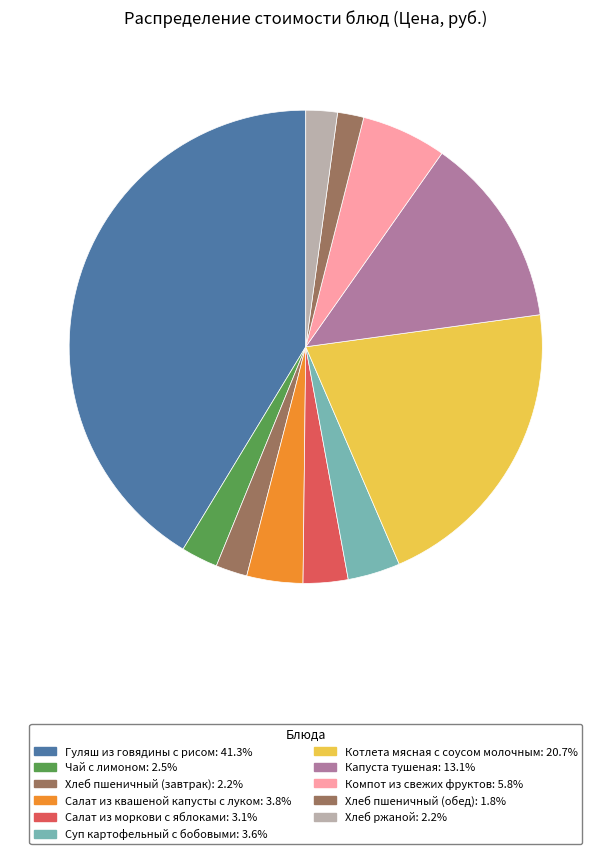

The Салат из квашеной капусты с луком slice represents 4% of the pie. True or false?

True